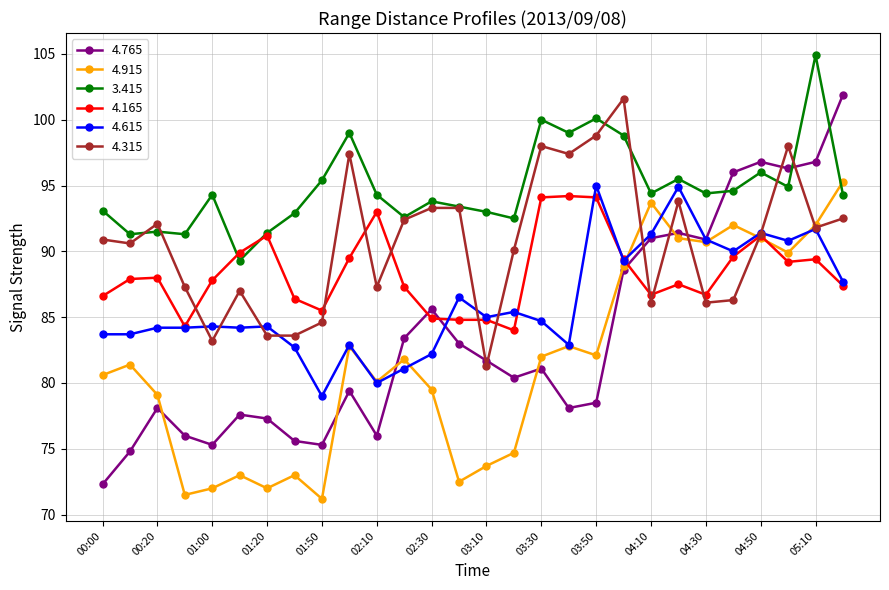

Which series has the largest range (max minus min)?

4.765